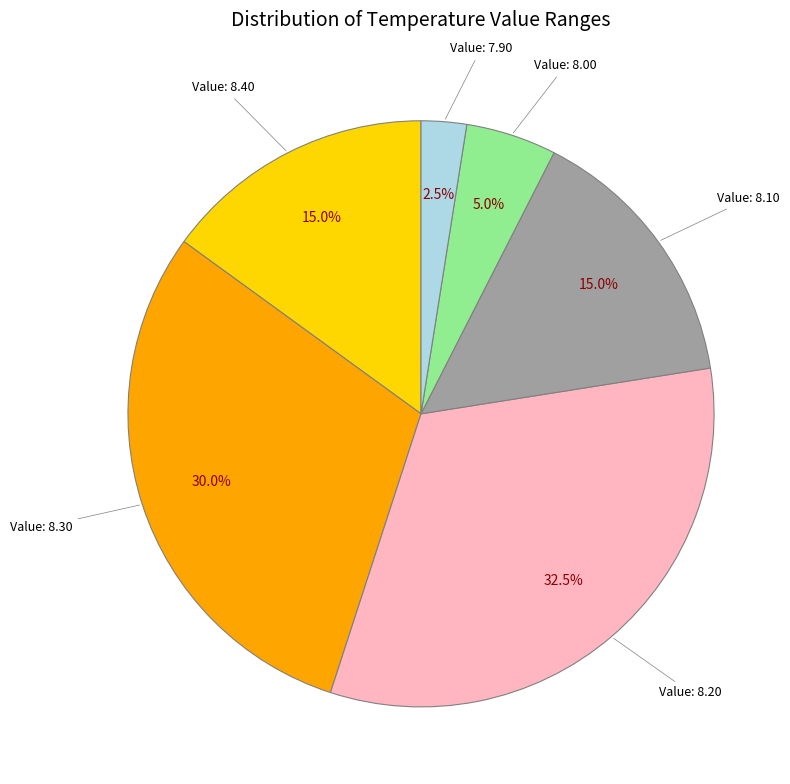

How many slices are in this pie chart?

6